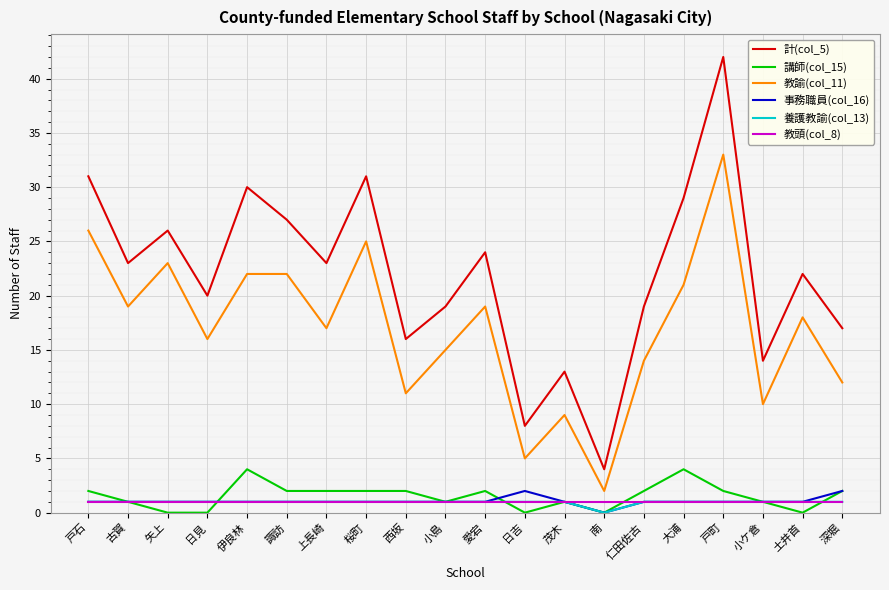

At how many categories does at least one series exceed 10?

18